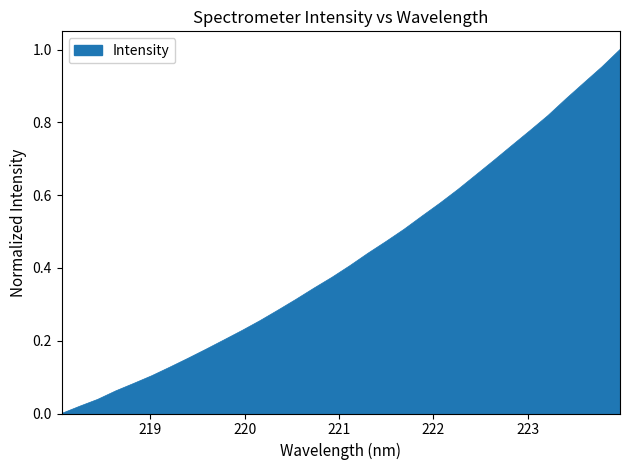

Count the number of values greater than 0.

31